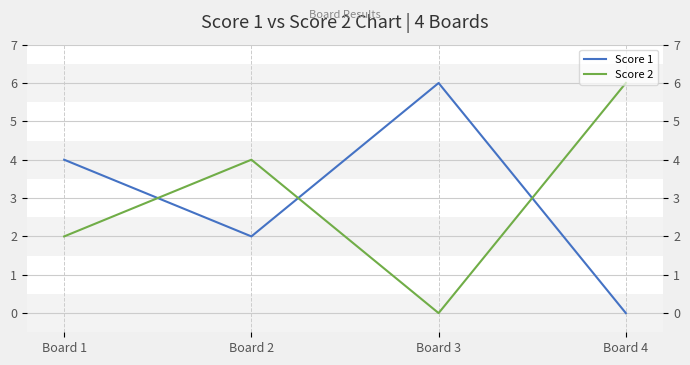

Where does the Score 1 series first go above 4?

Board 3